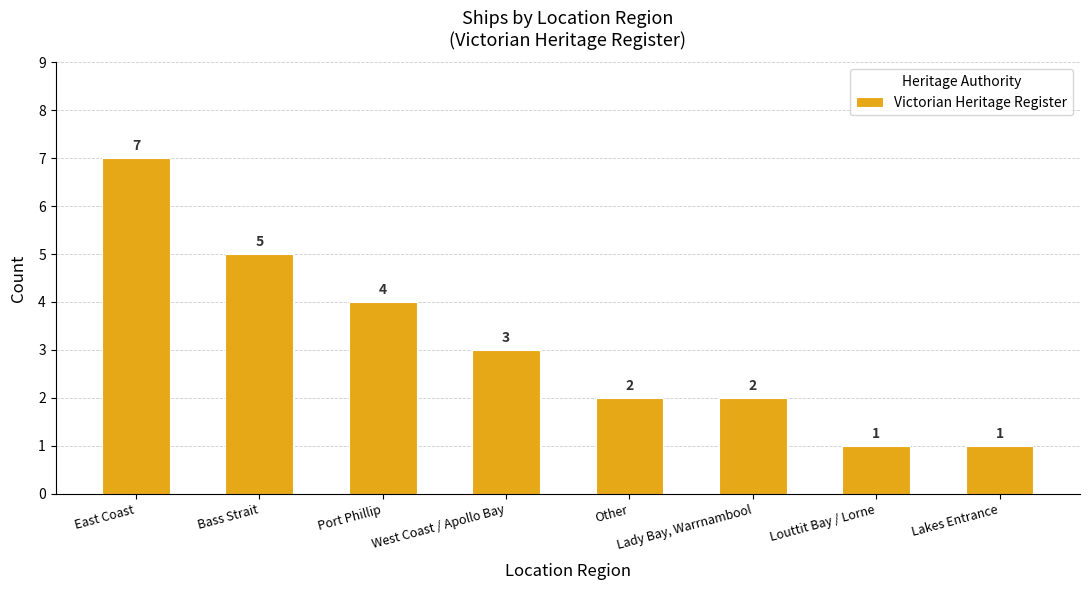

At which category does the chart reach its peak across all series?

East Coast